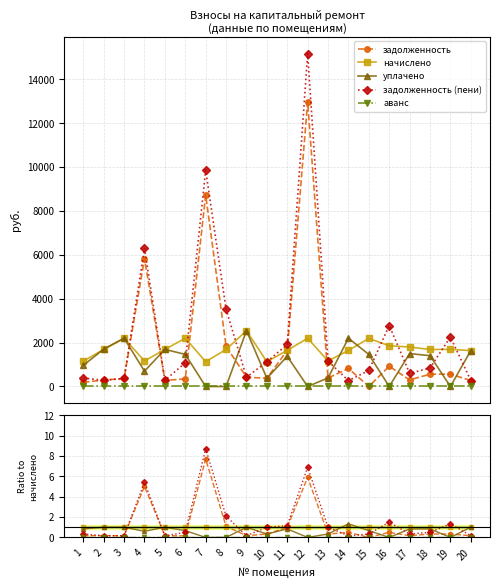

Which series has the largest range (max minus min)?

задолженность (пени)